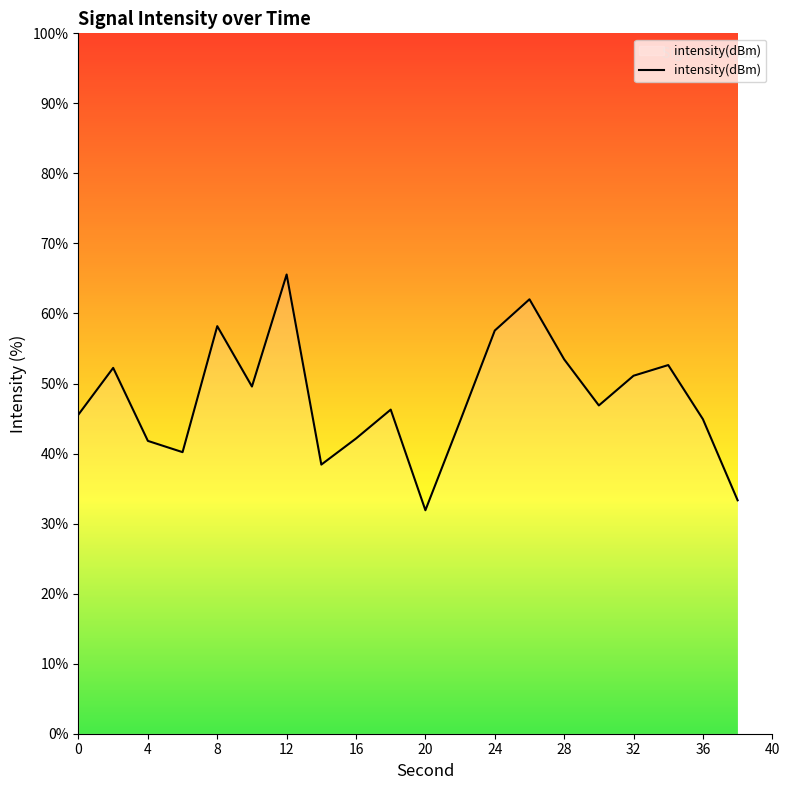

What is the greatest value displayed?

65.6